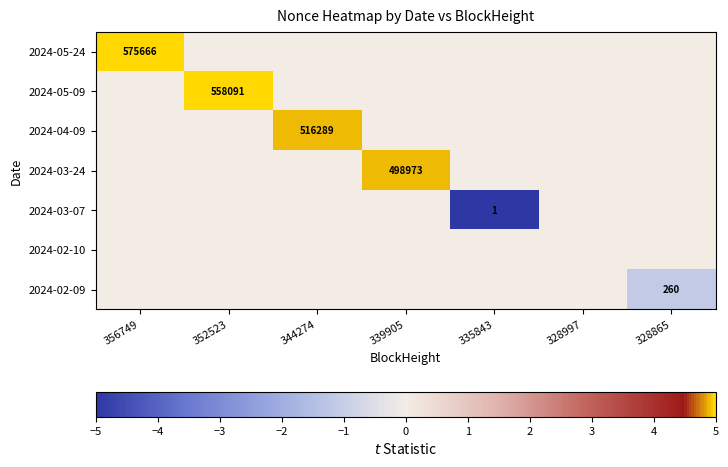

Is it true that 2024-02-09 equals 260 at 328865?

True